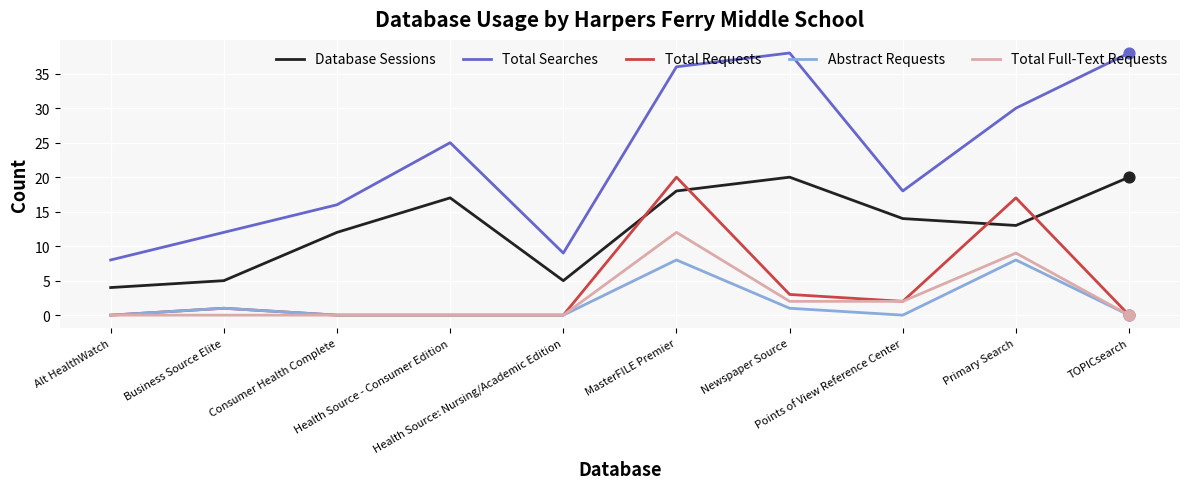

What are all the series names shown in the legend?

Database Sessions, Total Searches, Total Requests, Abstract Requests, Total Full-Text Requests